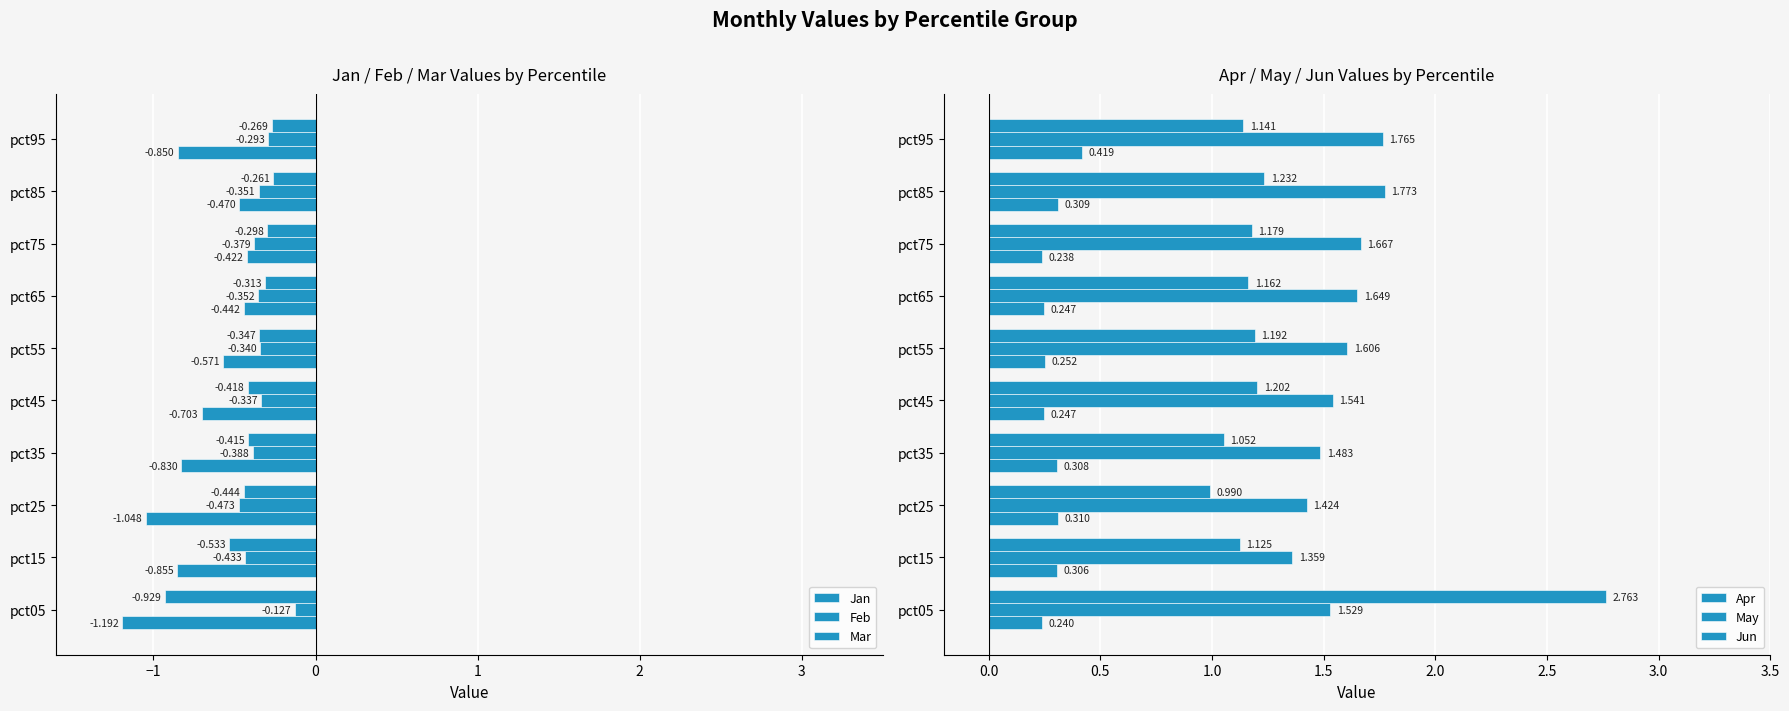

How many bars are there in total?

60